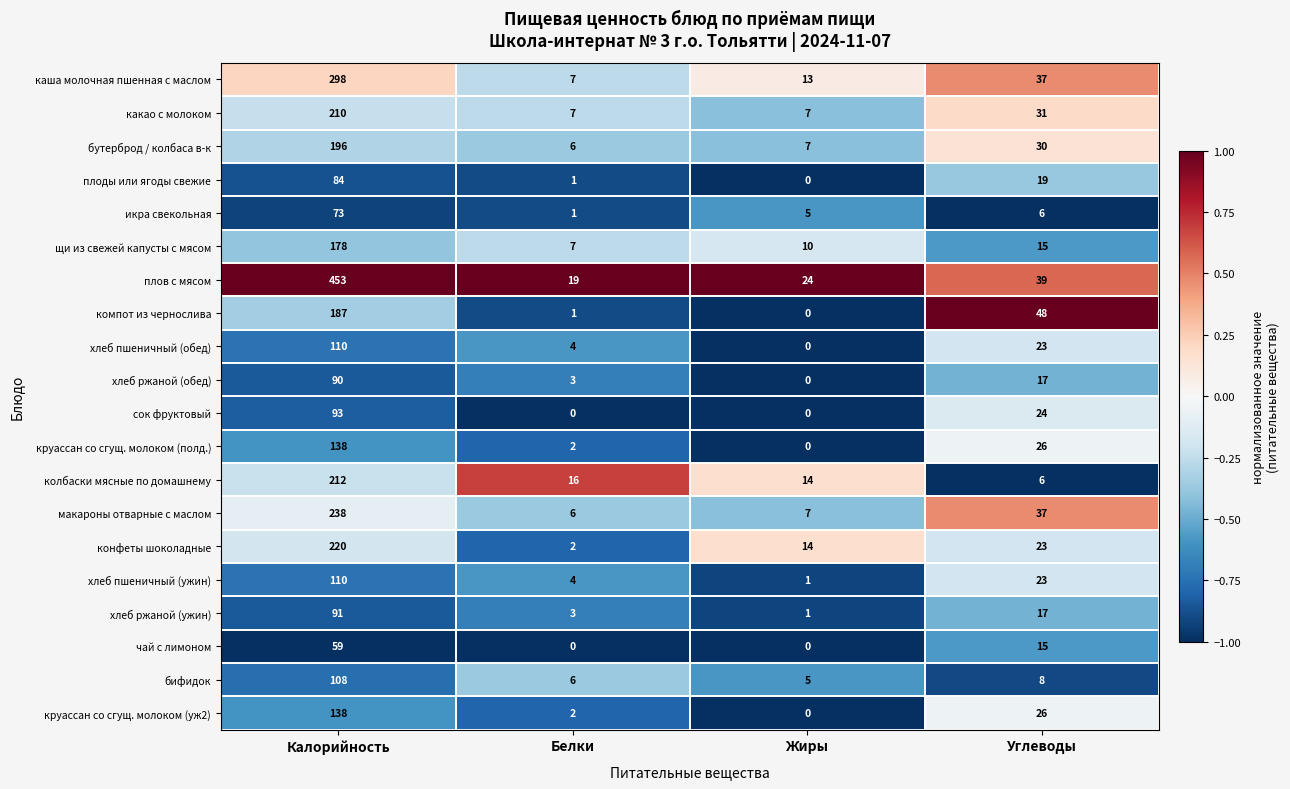

True or false: макароны отварные с маслом has a value of 10 at Жиры.

False